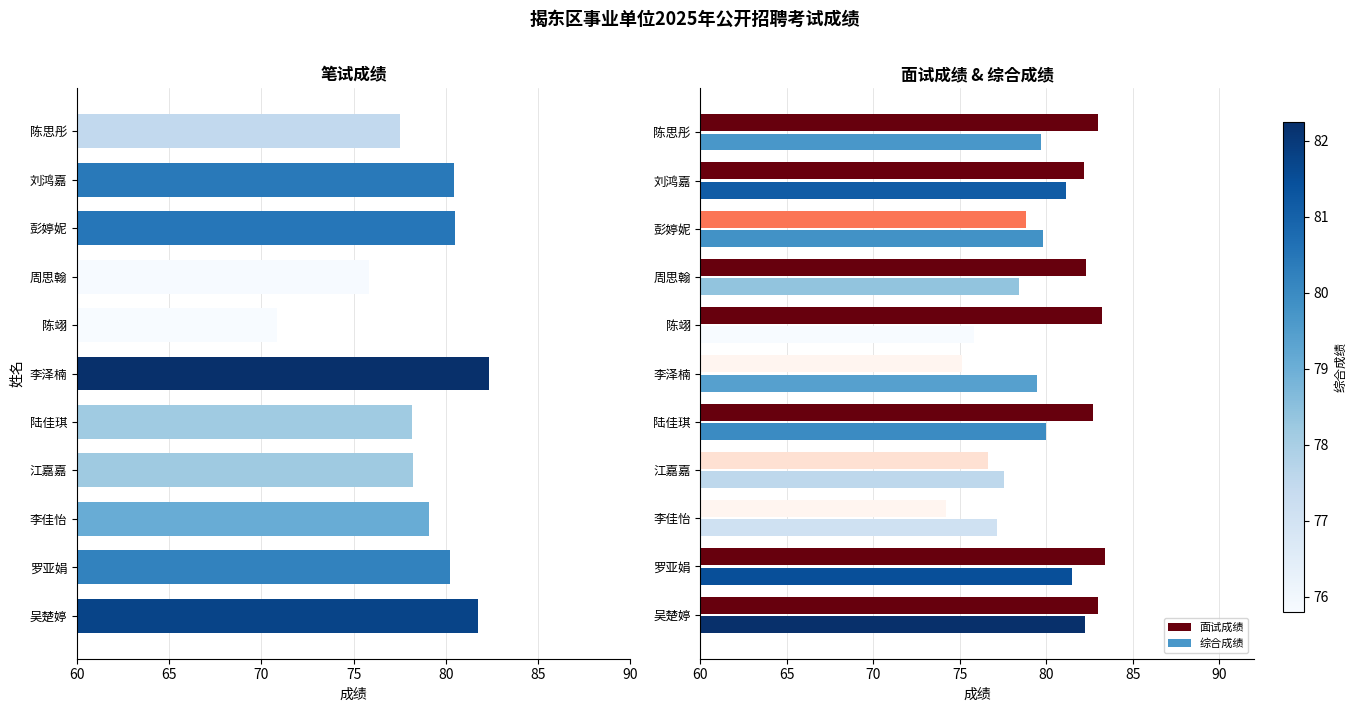

The 面试成绩 series shows 83.2 at 陈翊. True or false?

True